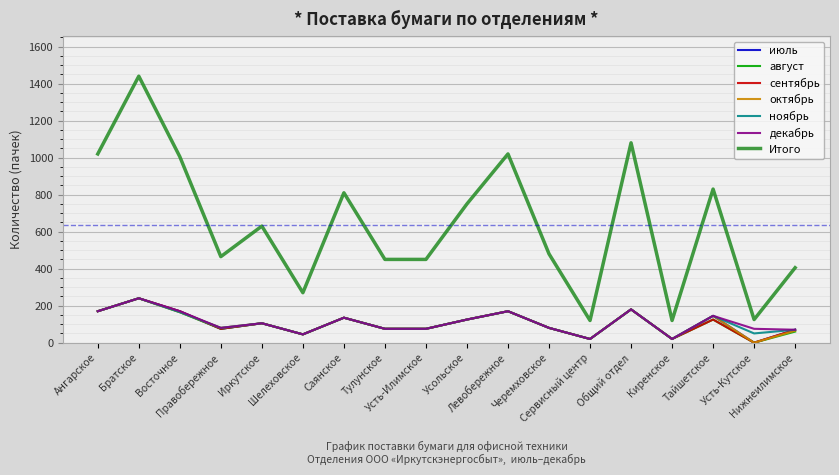

Which series has the largest range (max minus min)?

Итого